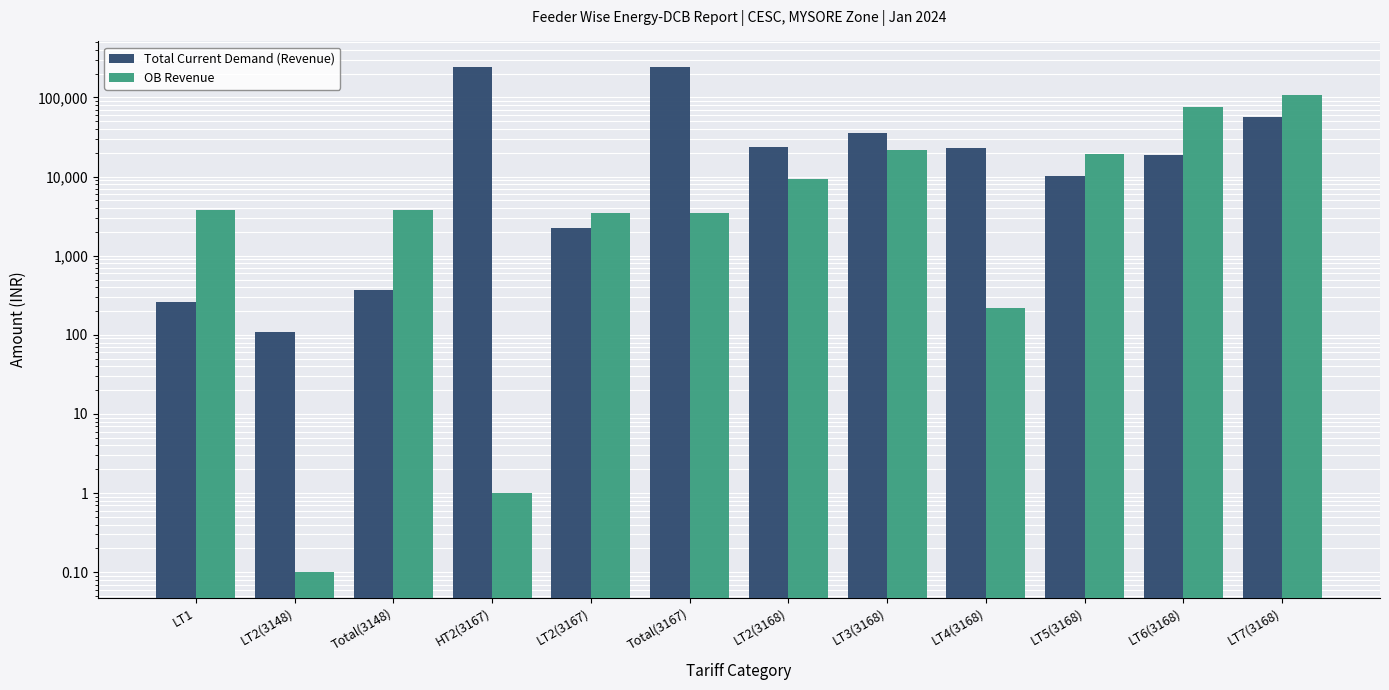

Which category has the lowest value in the Total Current Demand (Revenue) series?

LT2(3148)